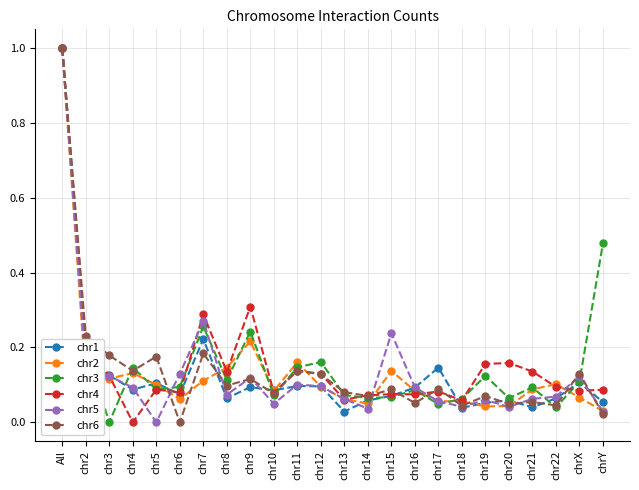

How many lines are shown in the chart?

6